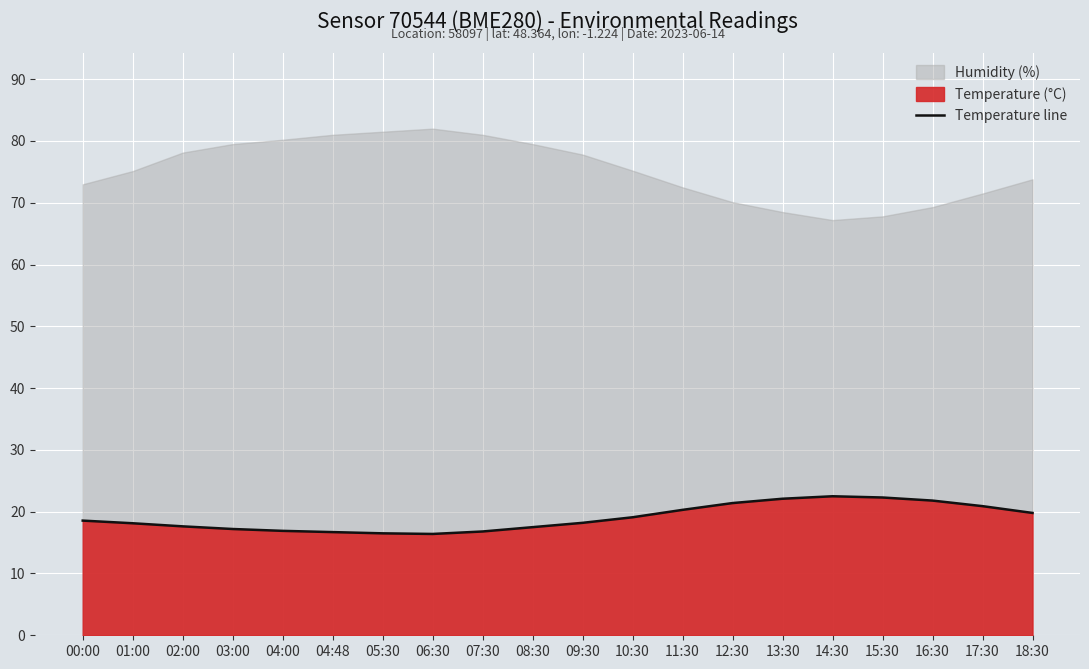

The value at 00:00 is 5.4. True or false?

False